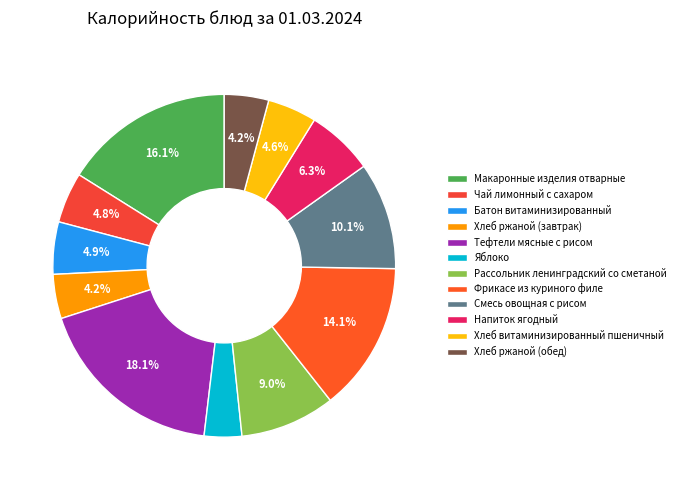

How many segments does this pie chart have?

12